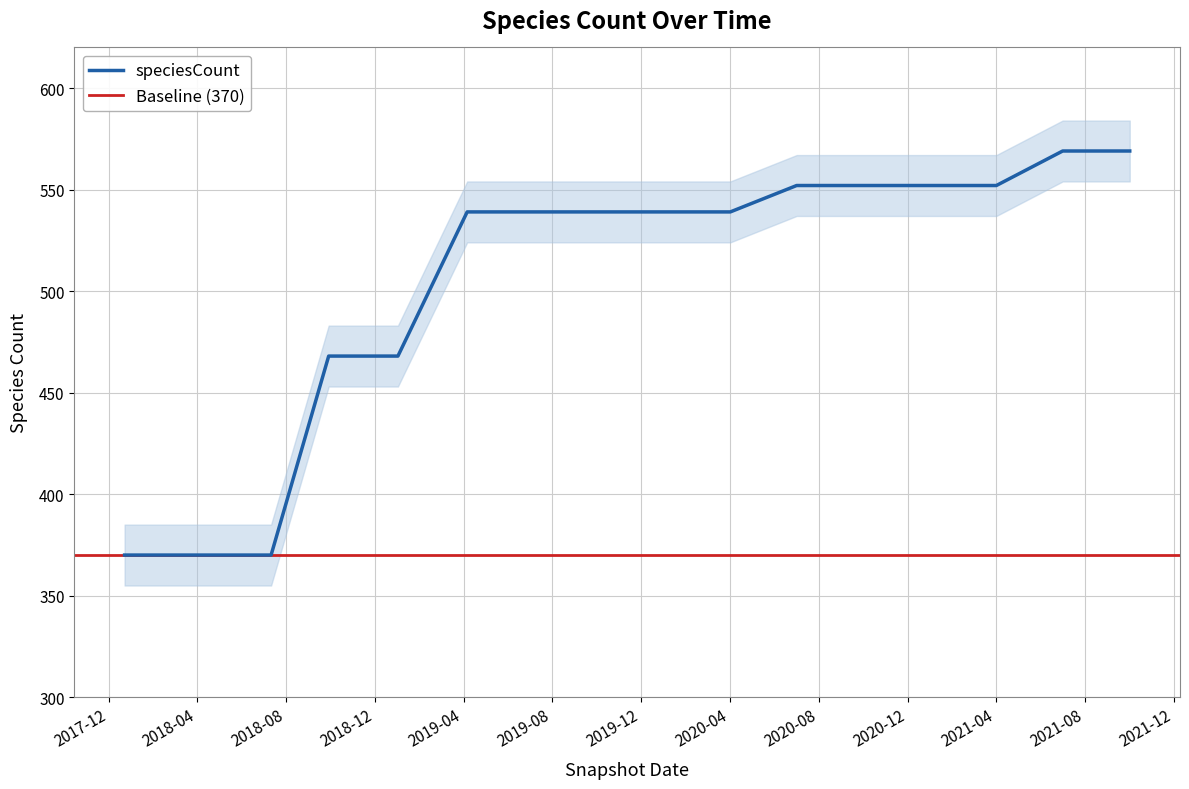

What is the greatest value displayed?

569